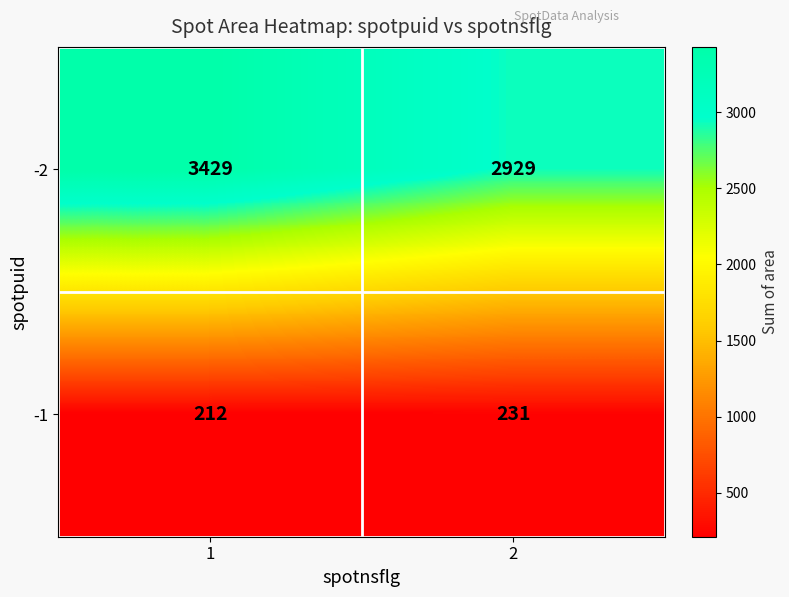

What is the difference between the highest and lowest values at 2?

2698